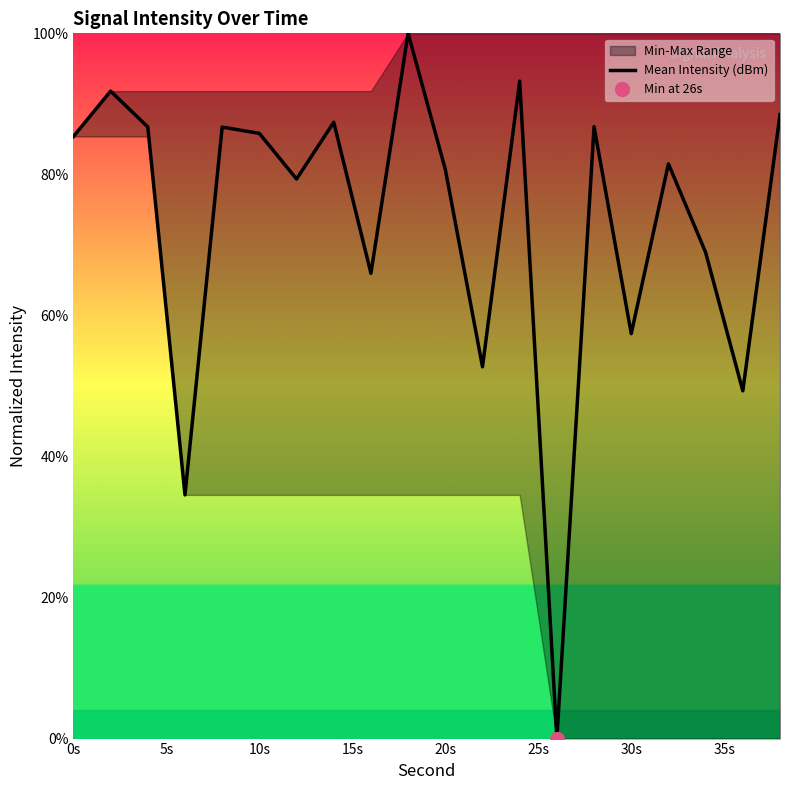

Reading right to left, transcribe all the data shown in this chart.

88.5	49.3	68.9	81.5	57.4	86.8	0.0	93.2	52.7	80.7	100.0	66.0	87.4	79.3	85.8	86.7	34.6	86.7	91.8	85.4